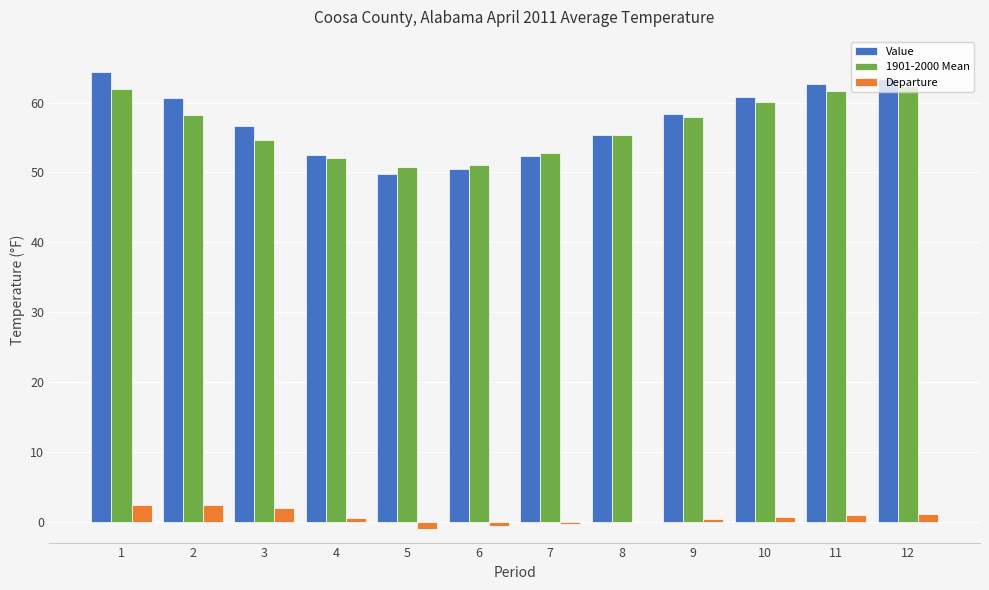

Is it true that 1901-2000 Mean equals 72.9 at 8?

False